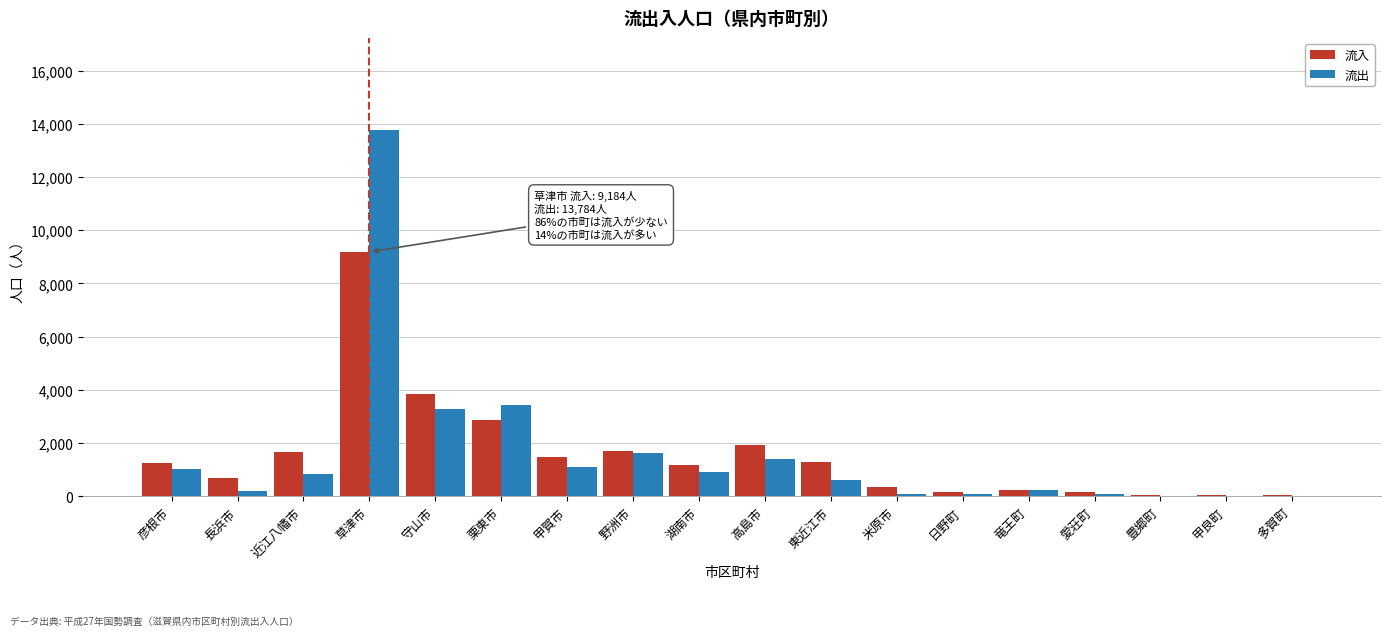

Is it true that 流入 equals 707 at 長浜市?

True